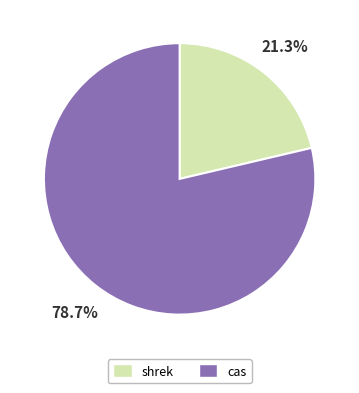

Combined, do cas and shrek account for over 50%?

Yes